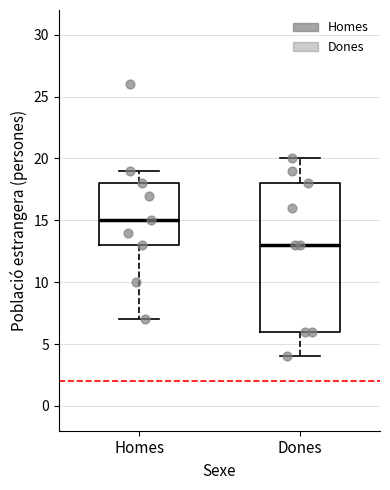

Which box is the tallest, from its lower edge to its upper edge?

Dones